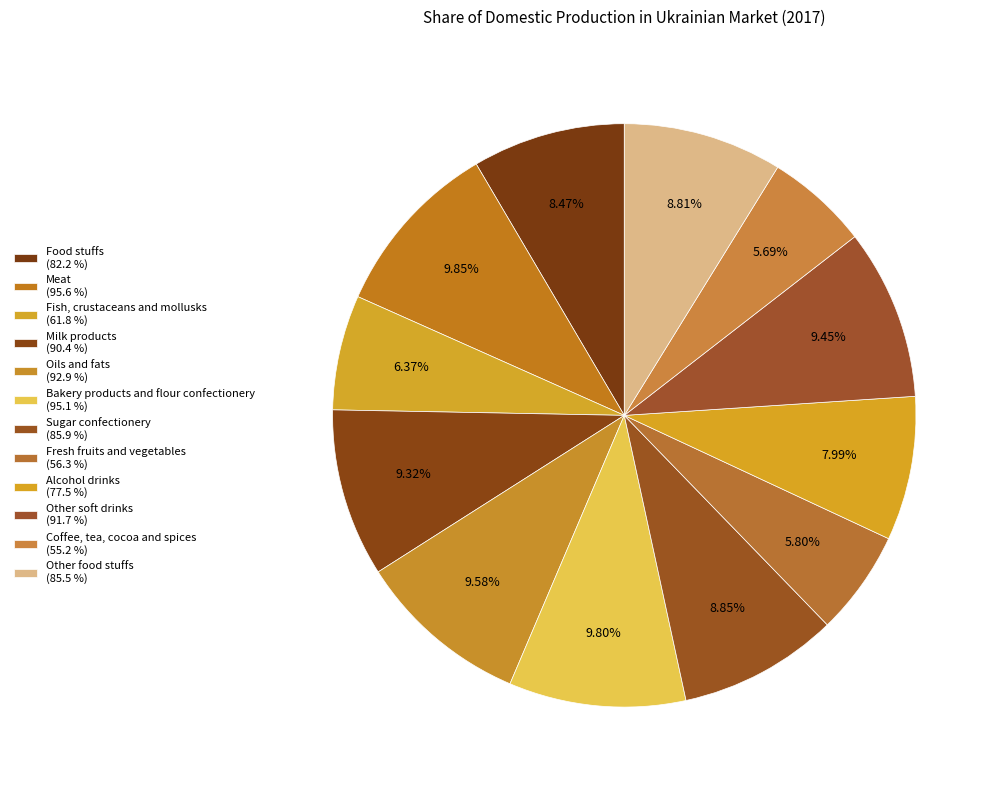

Count the number of slices in the pie.

12